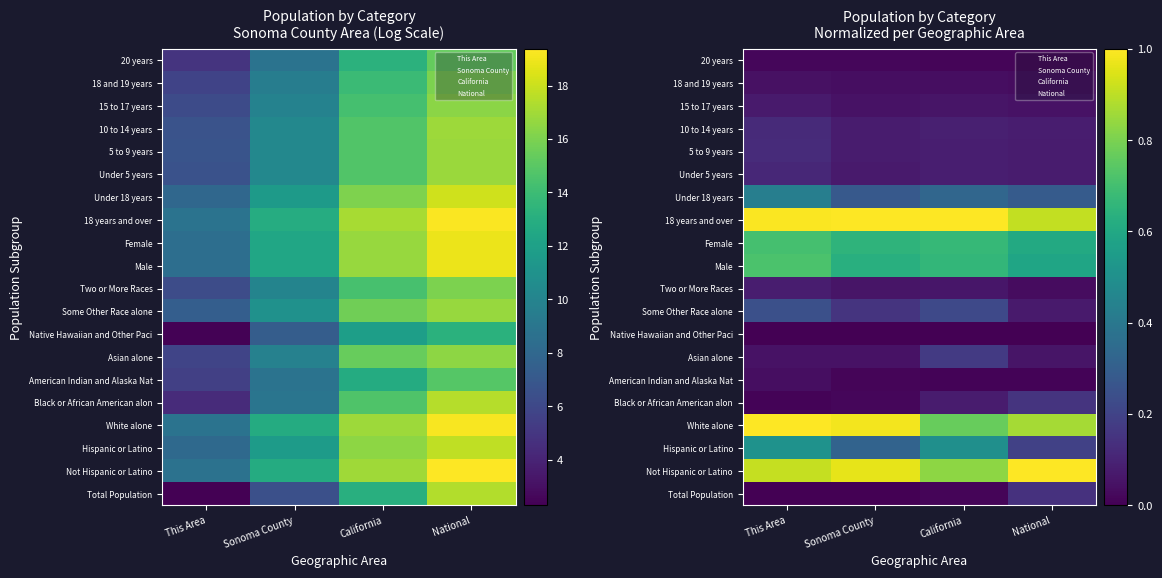

Where is Asian alone nearest to the value 0?

Sonoma County